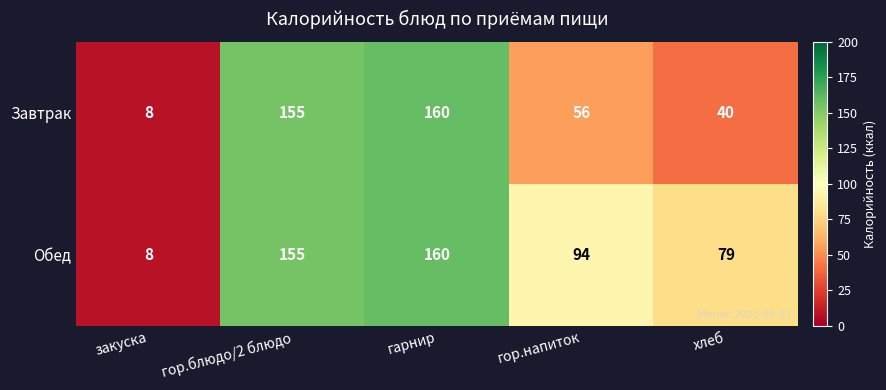

How many values in the Завтрак series are below 56?

2